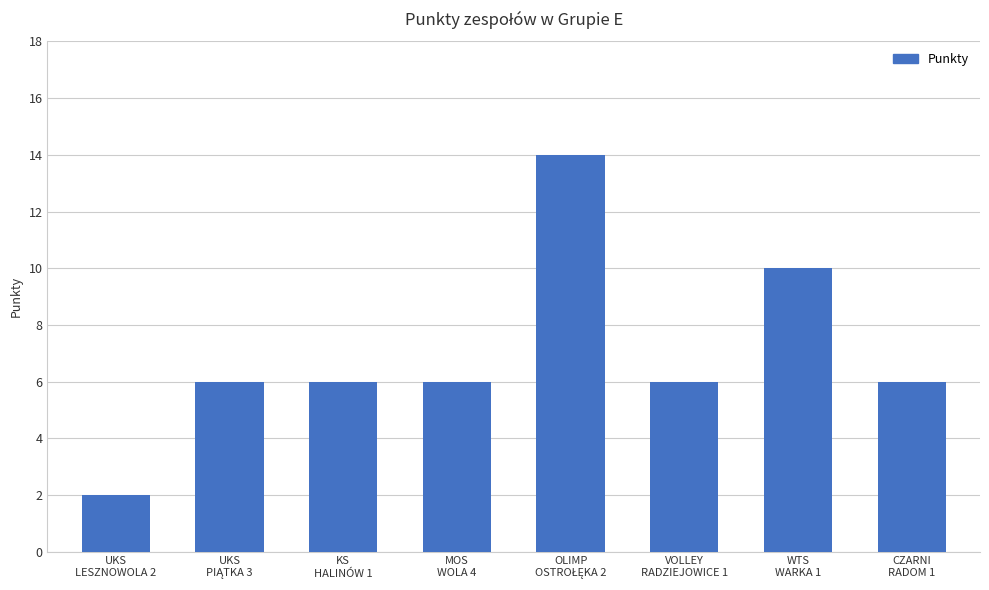

Read the value at VOLLEY
RADZIEJOWICE 1.

6